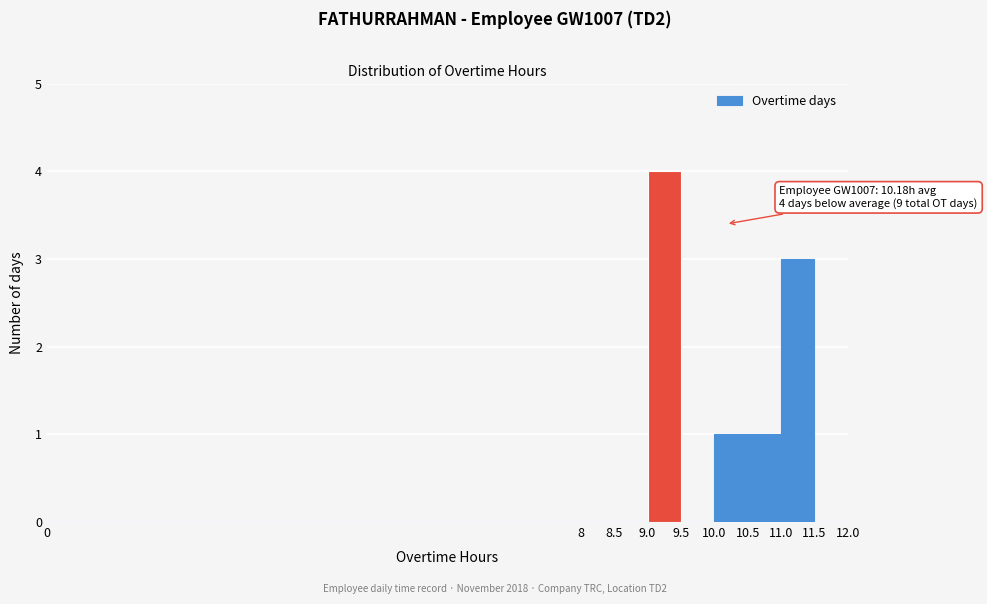

Which range on the x-axis has the tallest bar?

9.0 to 9.5